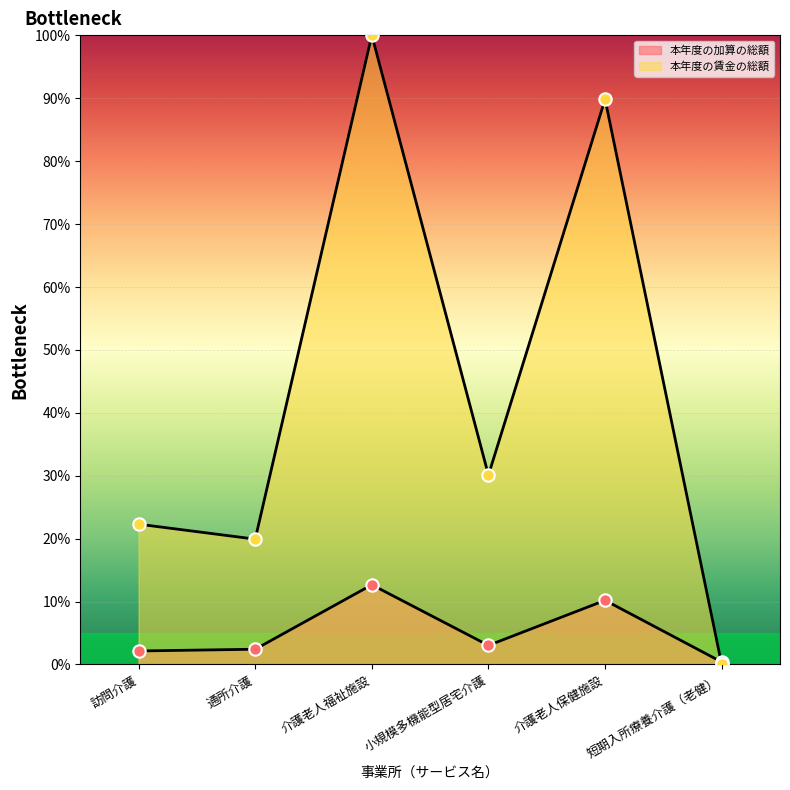

What are all the series names shown in the legend?

本年度の加算の総額, 本年度の賃金の総額